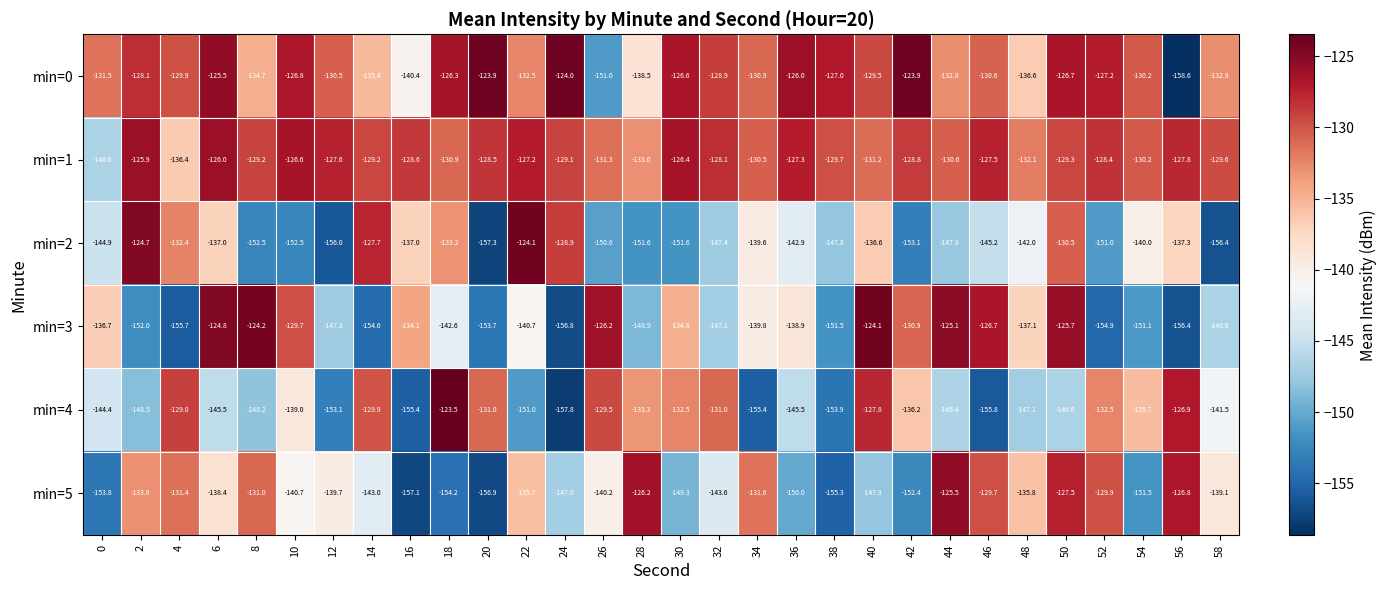

The value of min=4 at 14 is -129.9. True or false?

True